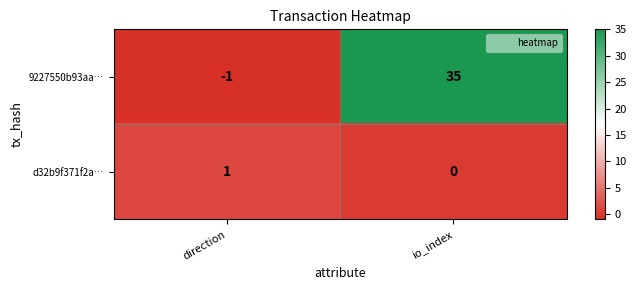

Between direction and io_index, which series saw the biggest shift?

9227550b93aa…